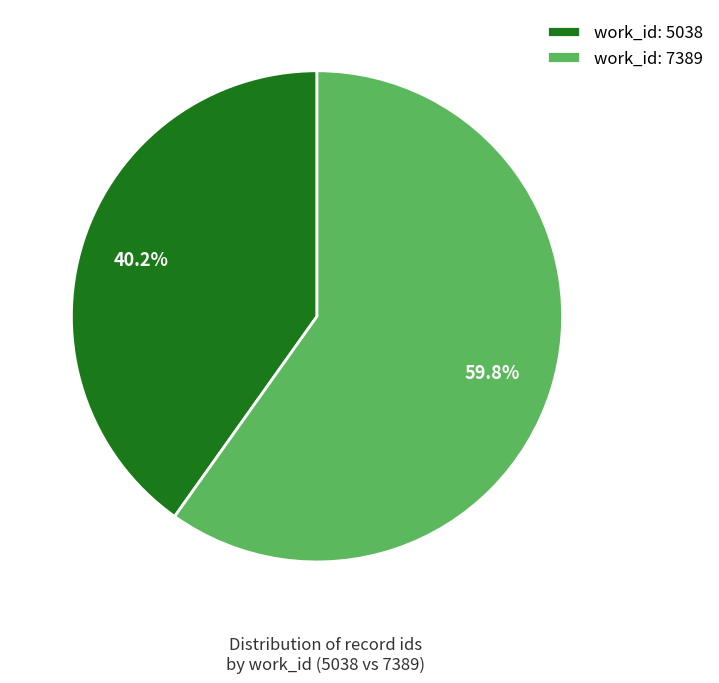

Rank the categories by value from highest to lowest.

work_id: 7389, work_id: 5038